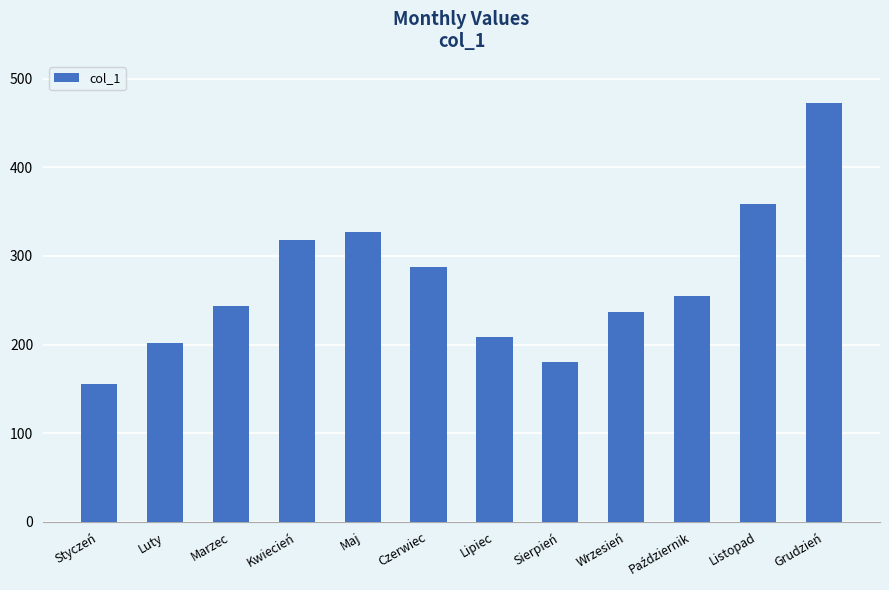

What is the average value?

271